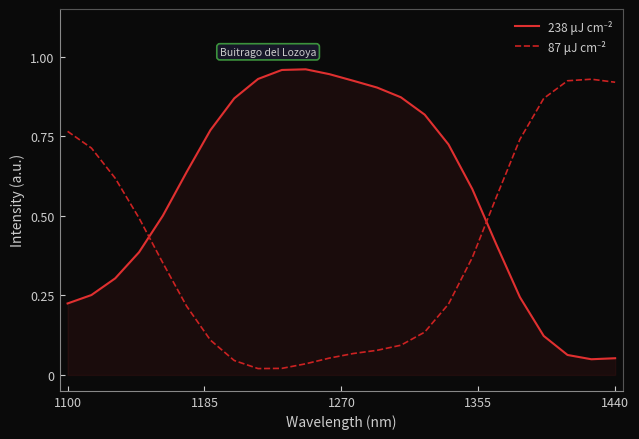

What is the maximum value for 238 μJ cm⁻²?

1.0